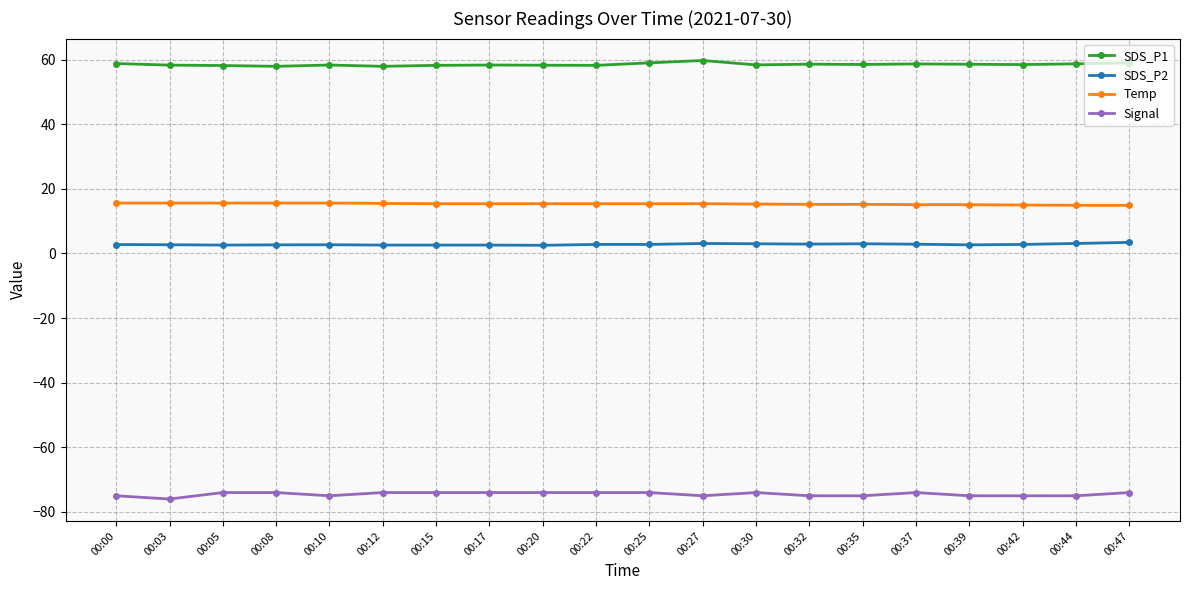

True or false: SDS_P2 and Temp cross at least once.

False